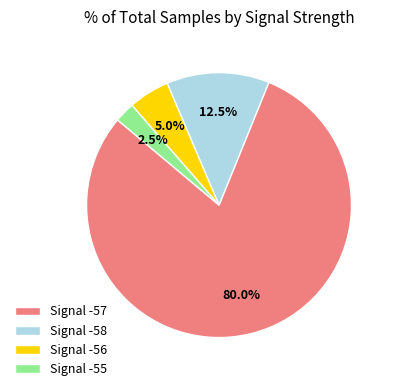

What portion of the pie excludes Signal -55?

97.5%